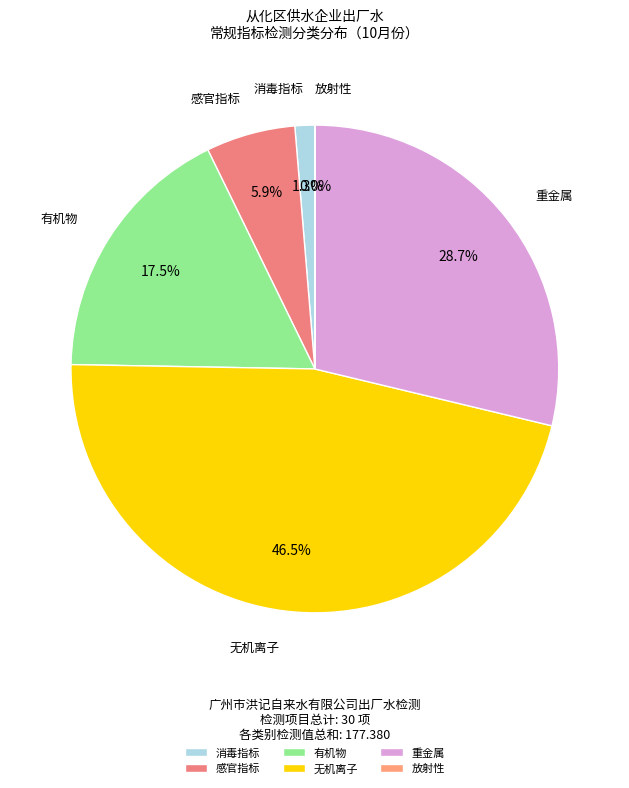

Is there a majority slice in this chart?

No